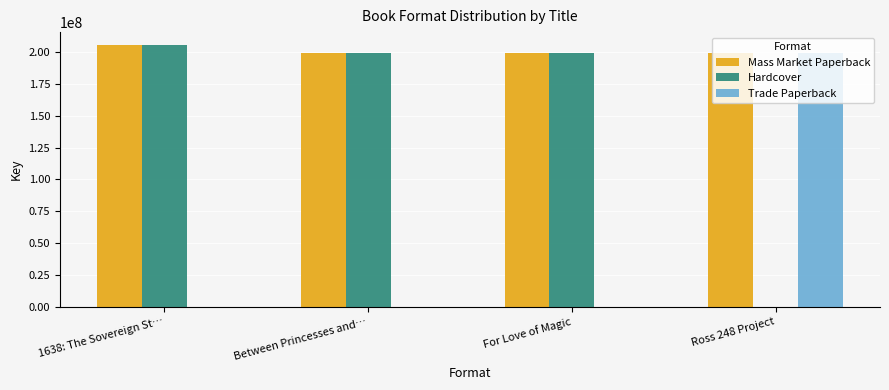

The Mass Market Paperback series shows 316984967 at For Love of Magic. True or false?

False